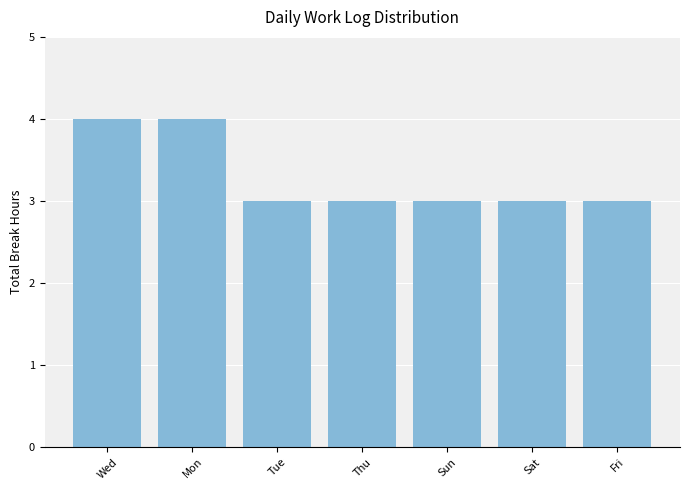

The value at Mon is 4. True or false?

True